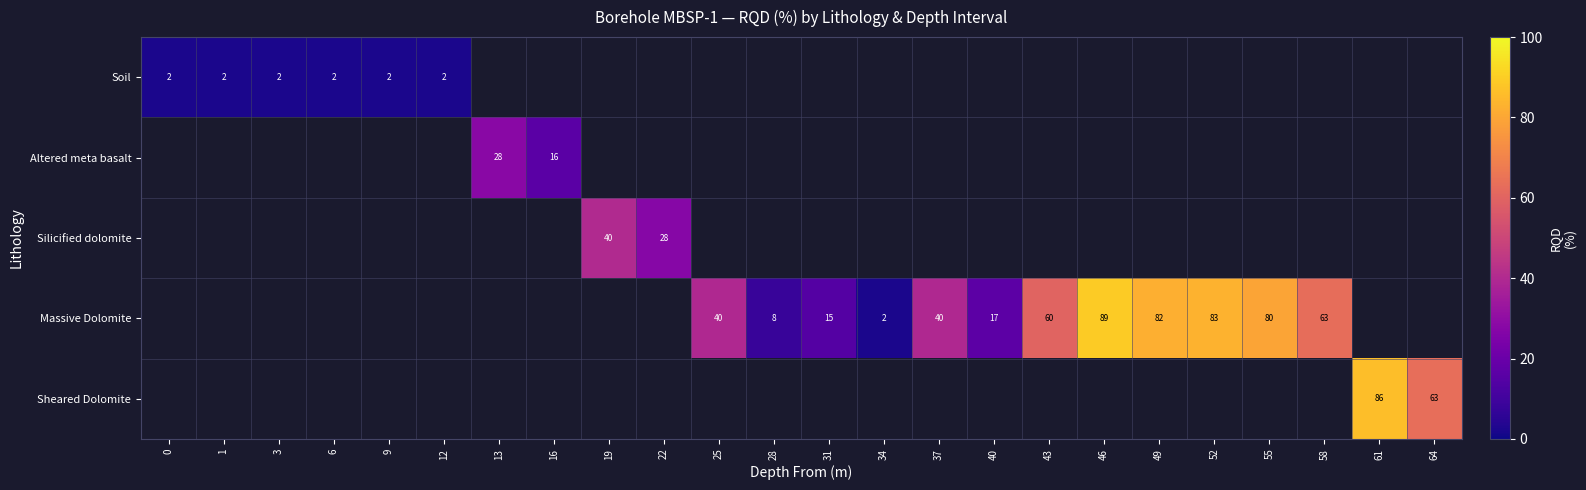

Count the number of data series in this chart.

5